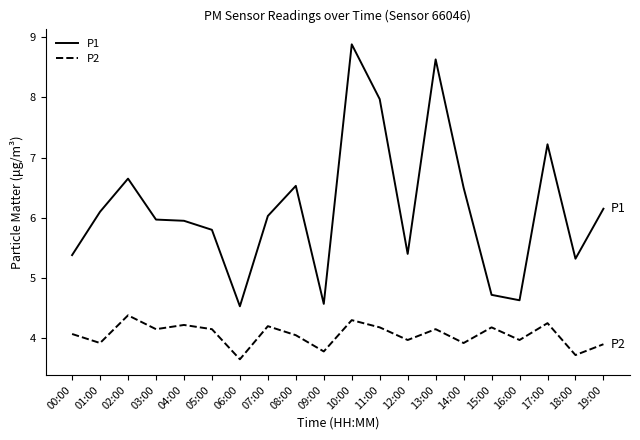

True or false: P2 has more than 0 interior local peaks.

True